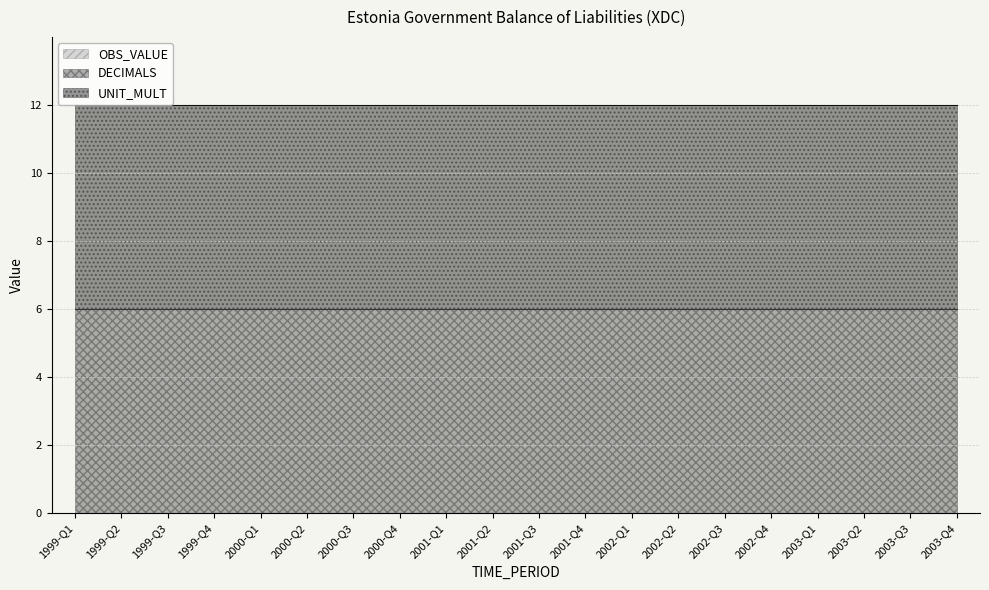

At 2000-Q3, list the series in order from smallest to largest.

OBS_VALUE, DECIMALS, UNIT_MULT